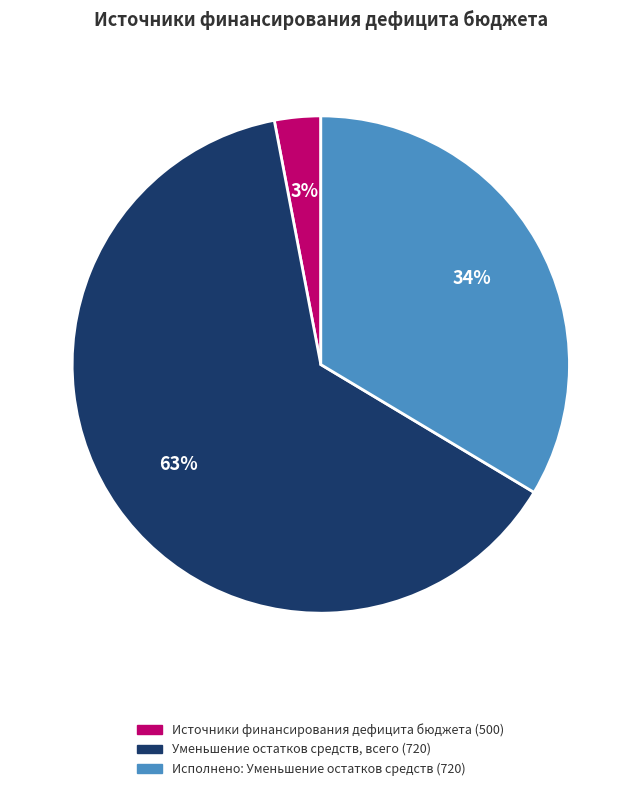

To the nearest percent, what is the average slice percentage?

33%